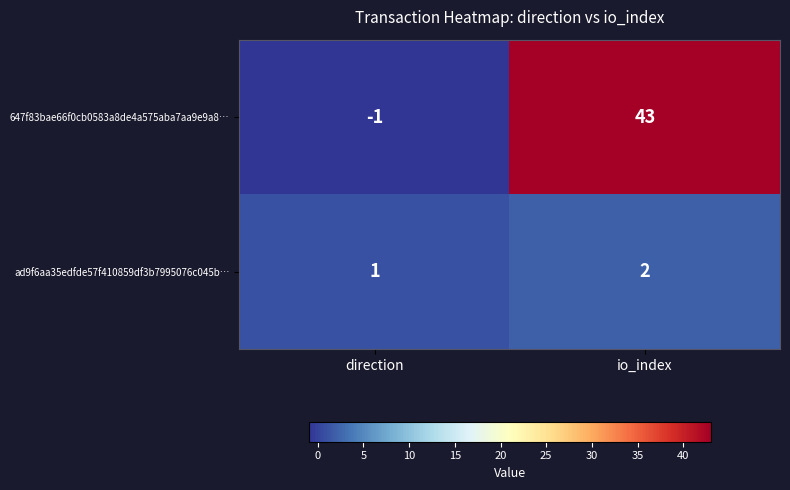

The value of 647f83bae66f0cb0583a8de4a575aba7aa9e9a8… at direction is -1. True or false?

True